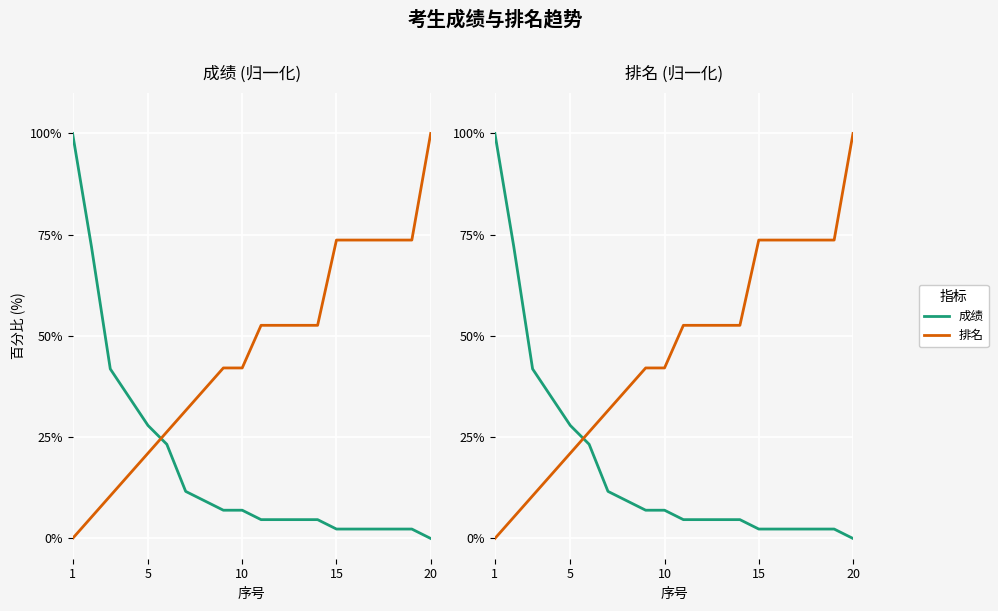

Count the number of data series in this chart.

2